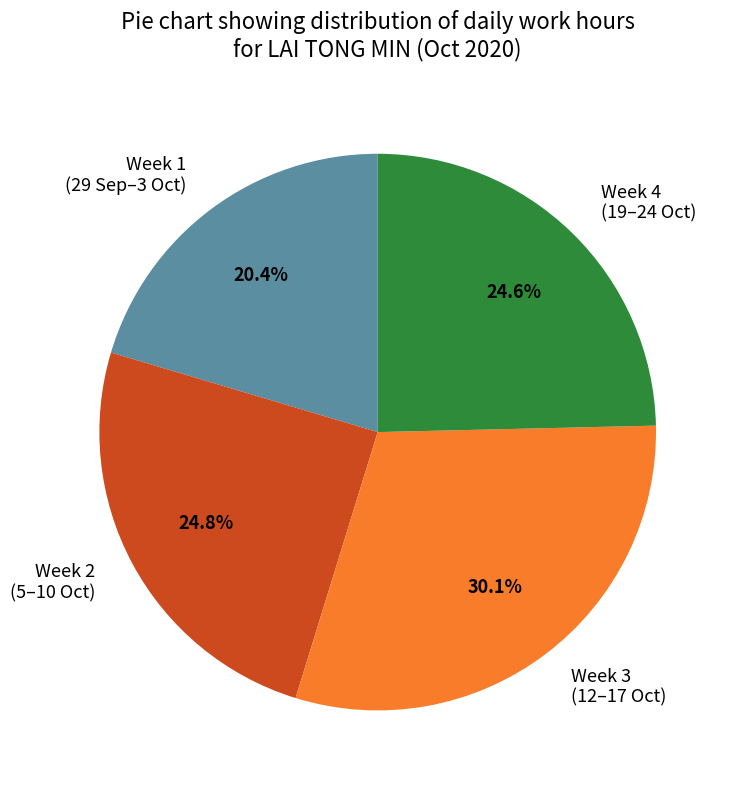

What is the ratio of the value at Week 1 (29 Sep–3 Oct) to the value at Week 4 (19–24 Oct)?

0.8